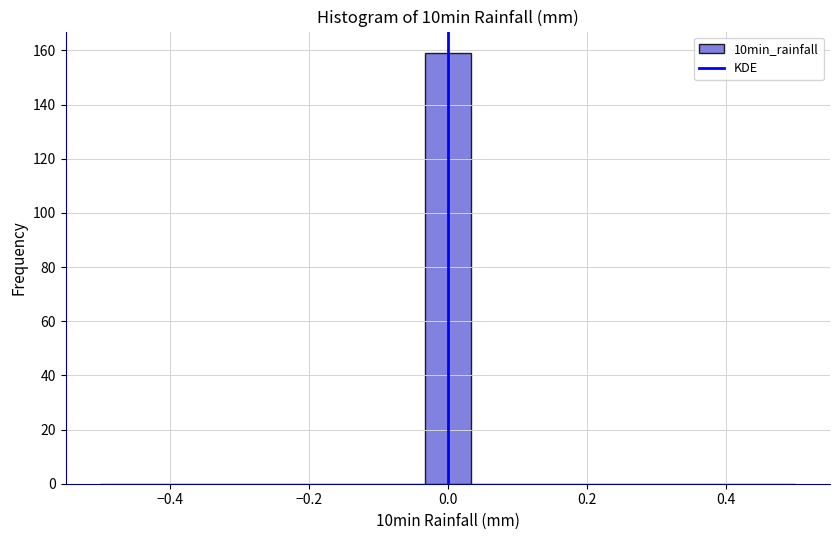

Read against the x-axis, roughly where is the centre of the tallest bar?

0.00